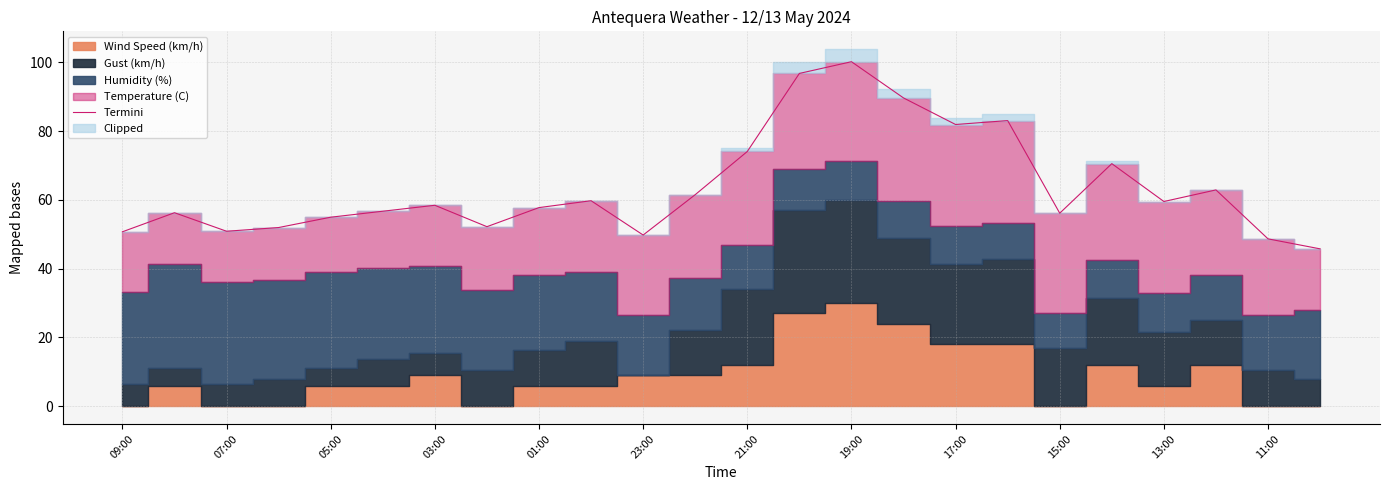

What is the minimum value for Termini?

45.8